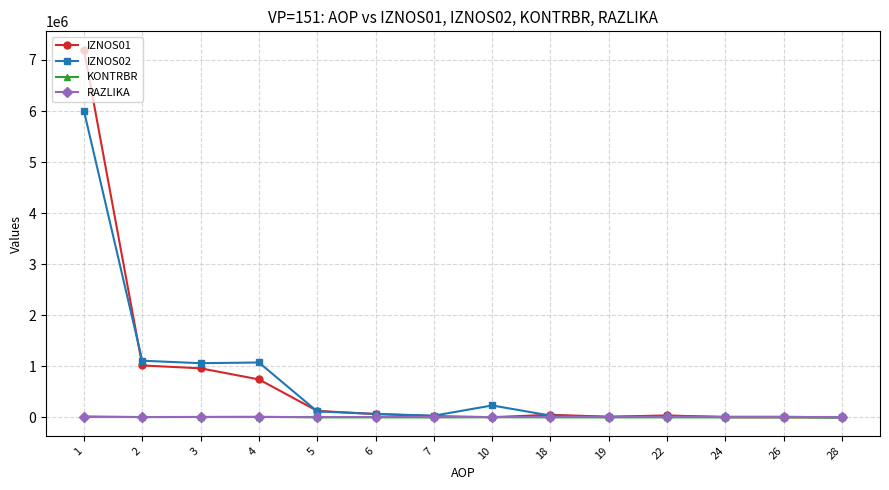

What is the difference between the maximum and minimum values in the RAZLIKA series?

0.5